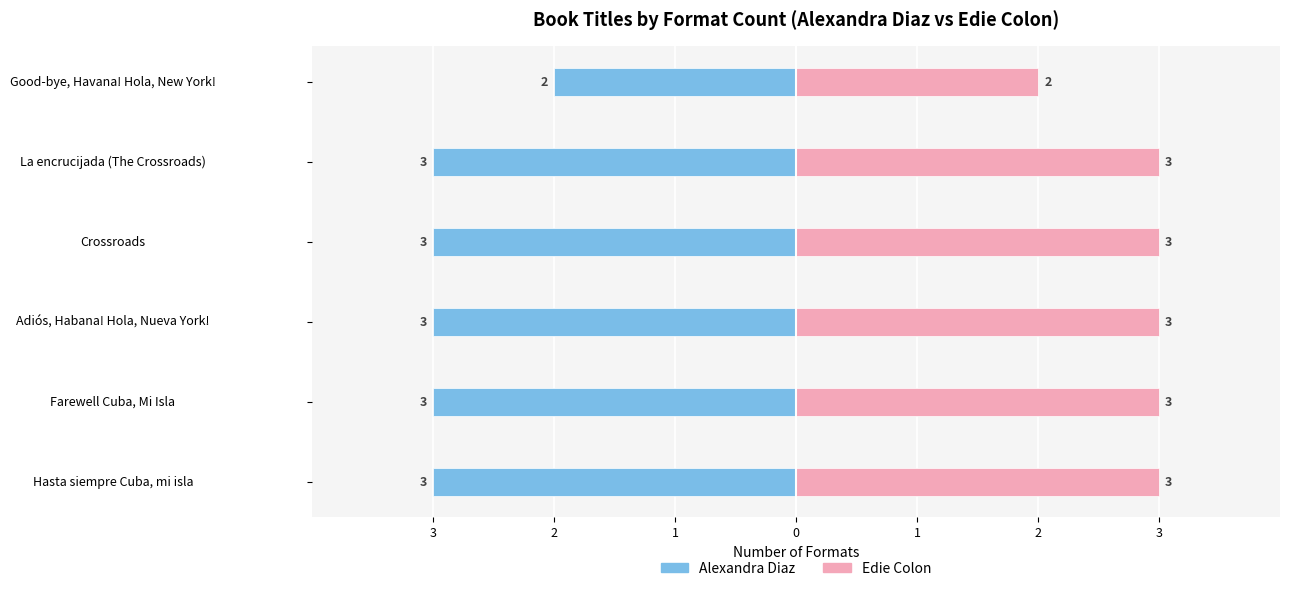

How many groups of bars are there?

6